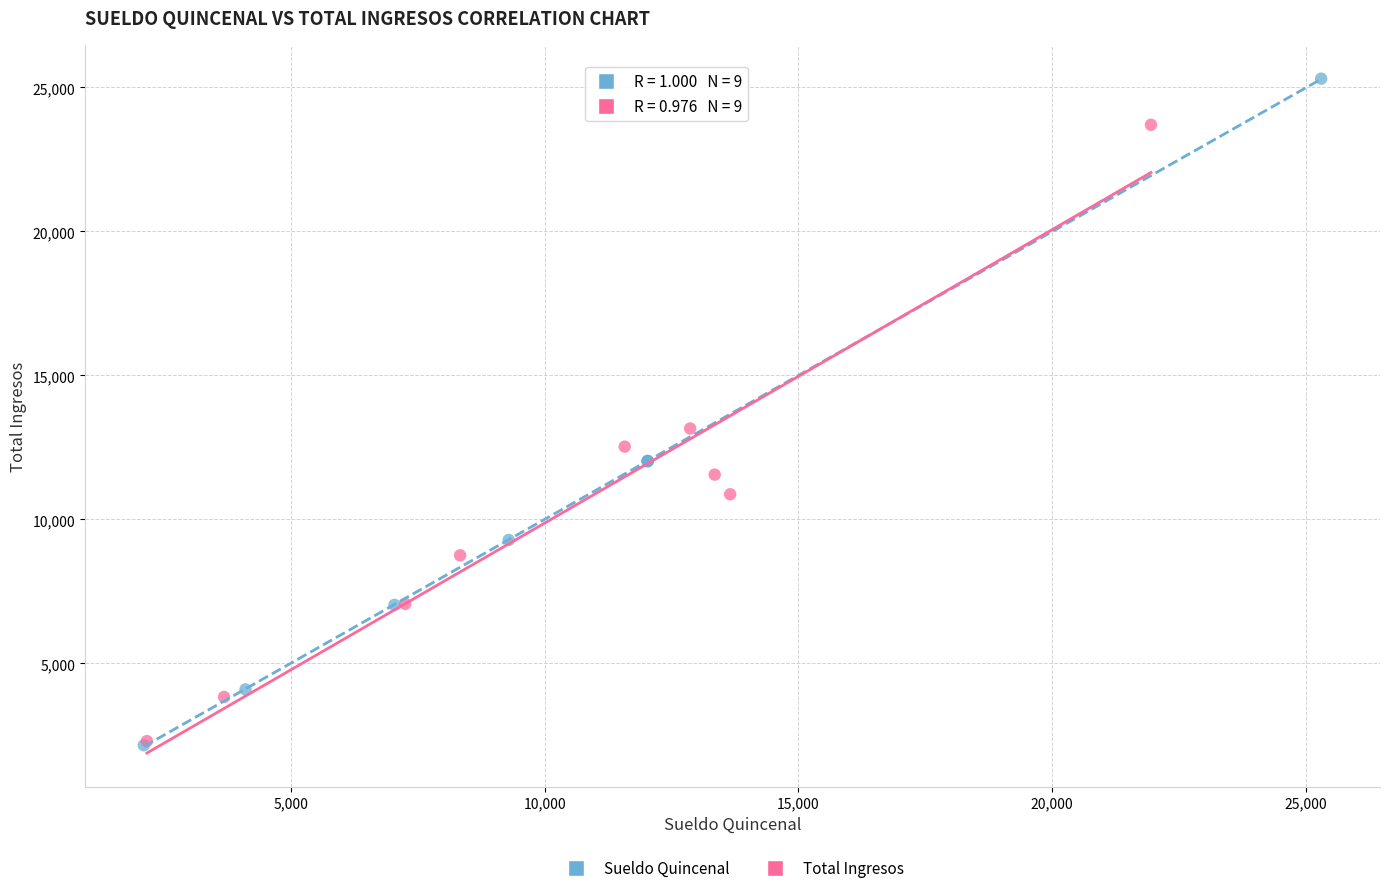

Which series has the largest Y range (max minus min)?

Sueldo Quincenal